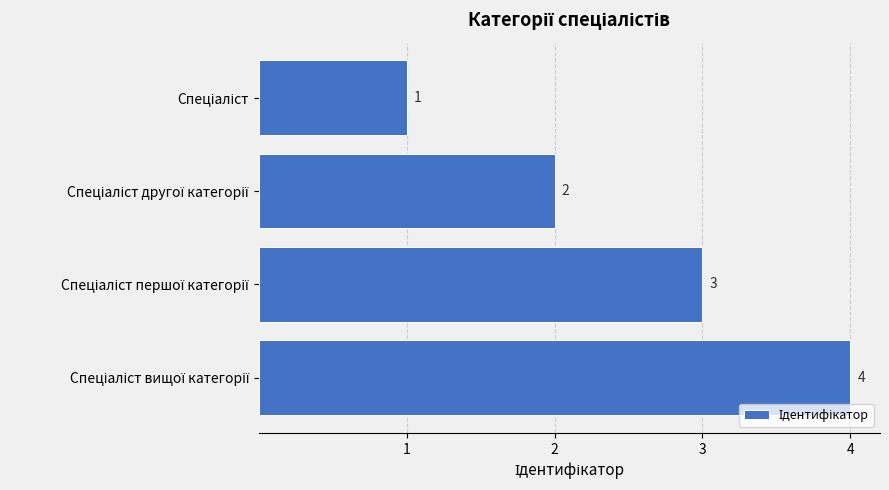

What is the value of the 1st bar from the top?

1